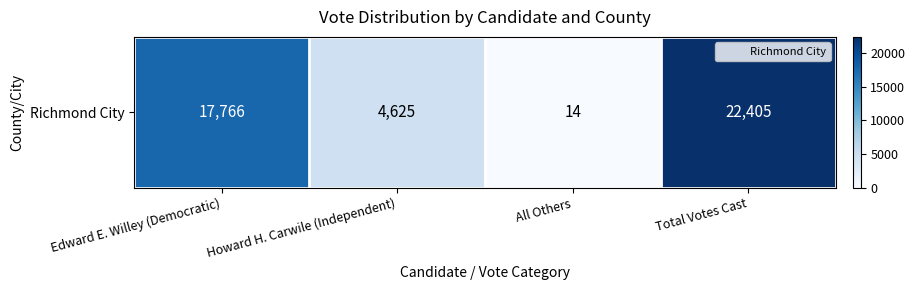

What is the sum of the values at Total Votes Cast and Edward E. Willey (Democratic)?

40171